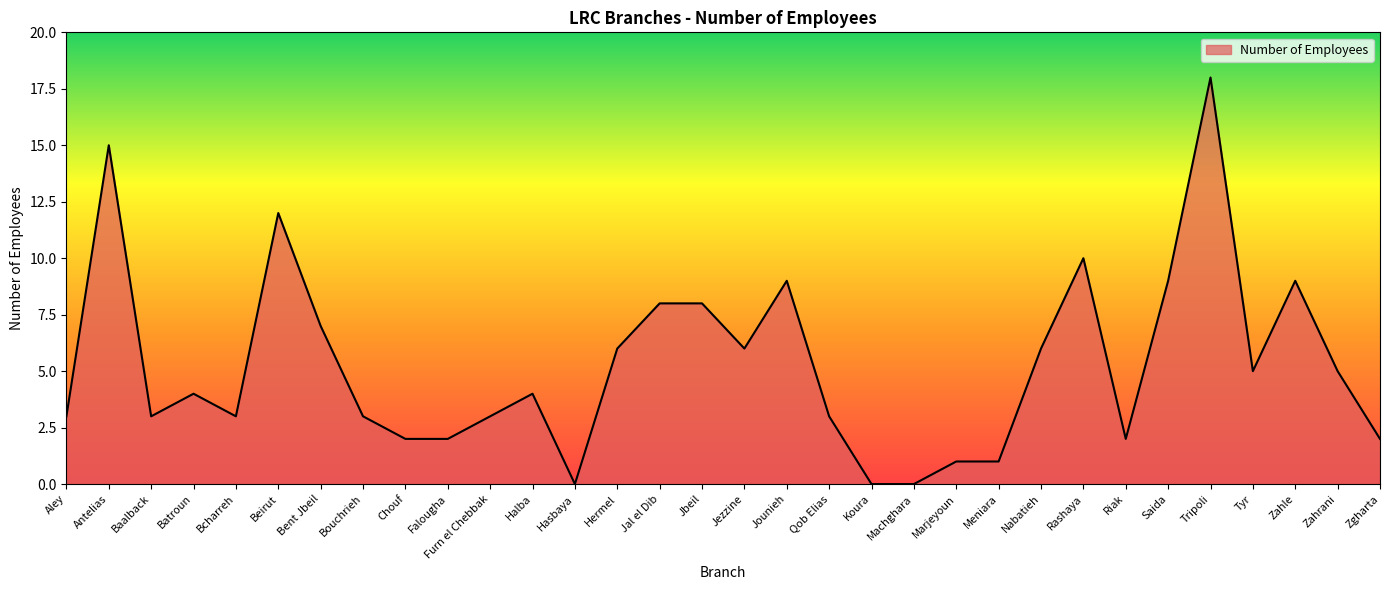

What value does the data have at Bent Jbeil, to the nearest 5?

5